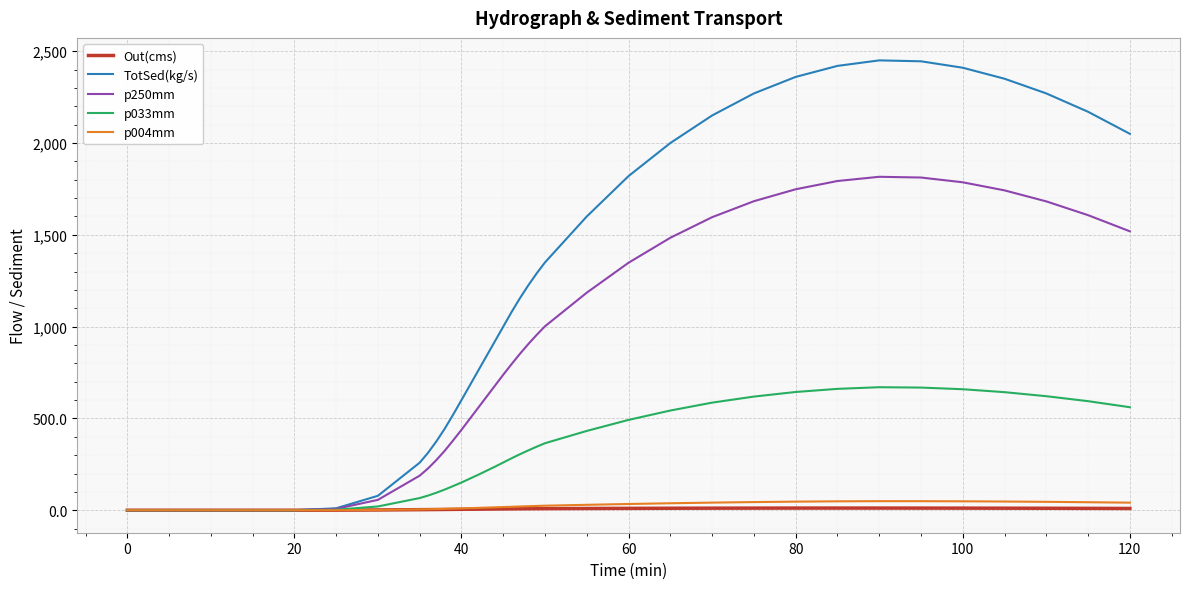

What is the maximum value shown in the chart?

2450.0